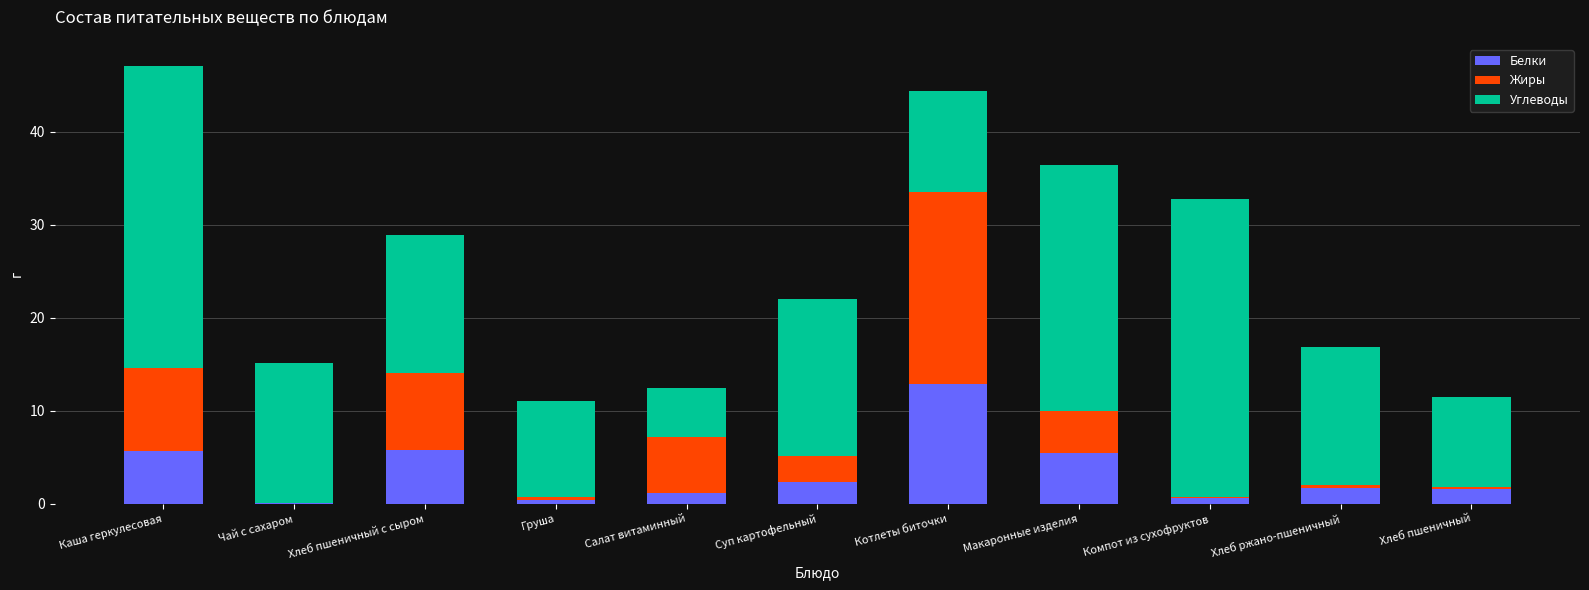

The Белки series shows 0.7 at Компот из сухофруктов. True or false?

True